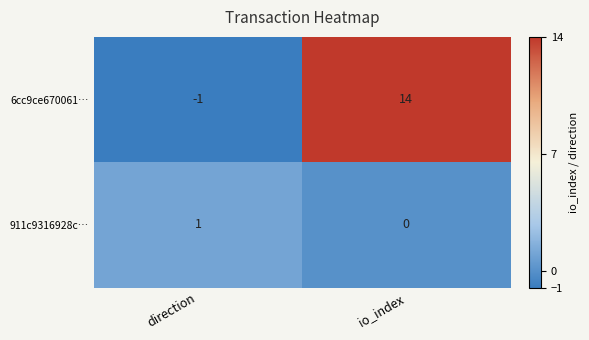

What is the total value across all series at io_index?

14